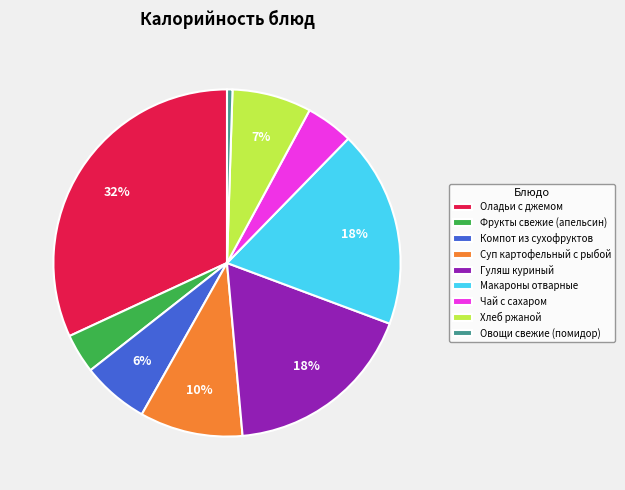

What is the ratio of the value at Фрукты свежие (апельсин) to the value at Макароны отварные?

0.2